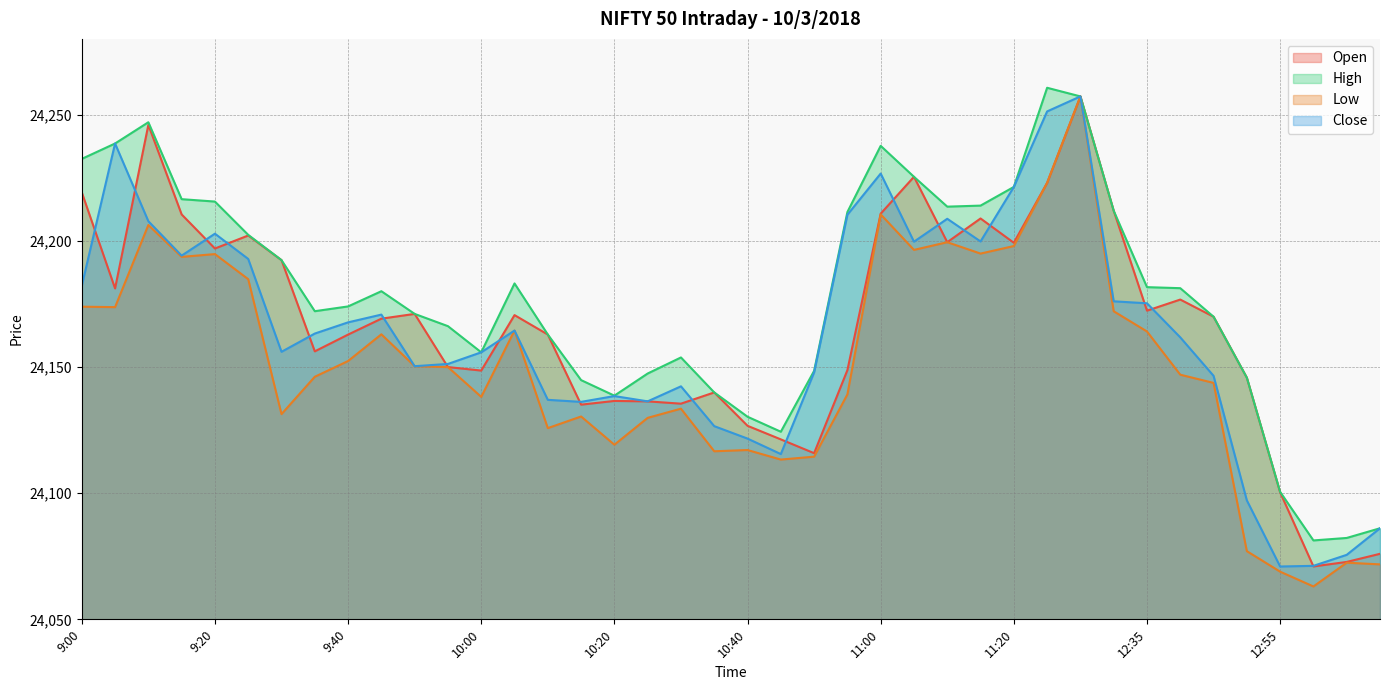

List the labels in order of Low value, largest first.

11:30, 11:25, 11:00, 9:10, 11:10, 11:20, 11:05, 11:15, 9:20, 9:15, 9:25, 9:00, 9:05, 12:30, 10:05, 12:35, 9:45, 9:40, 9:50, 9:55, 12:40, 9:35, 12:45, 10:55, 10:00, 10:30, 9:30, 10:15, 10:25, 10:10, 10:20, 10:40, 10:35, 10:50, 10:45, 12:50, 13:05, 13:10, 12:55, 13:00